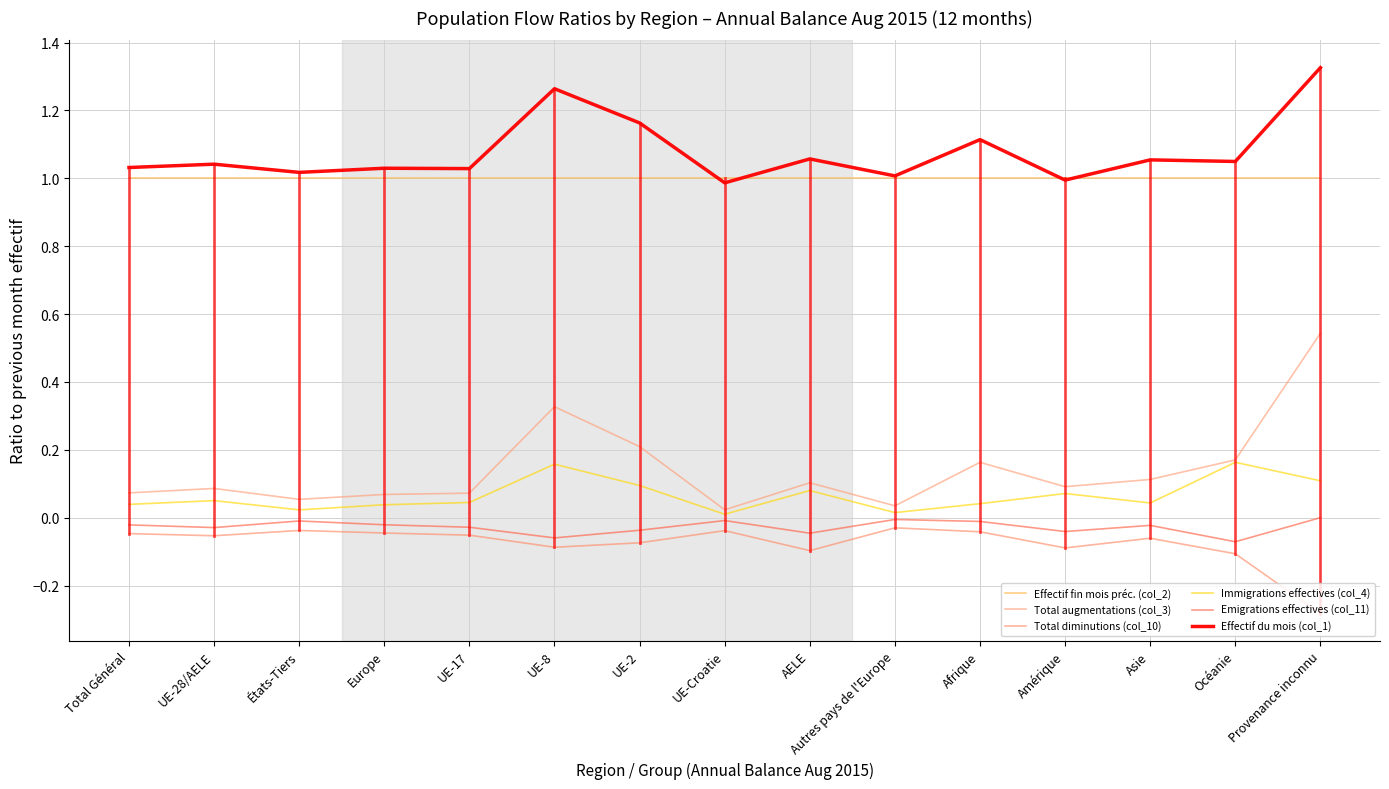

In Emigrations effectives (col_11), how many points are higher than both neighbors (excluding endpoints)?

4